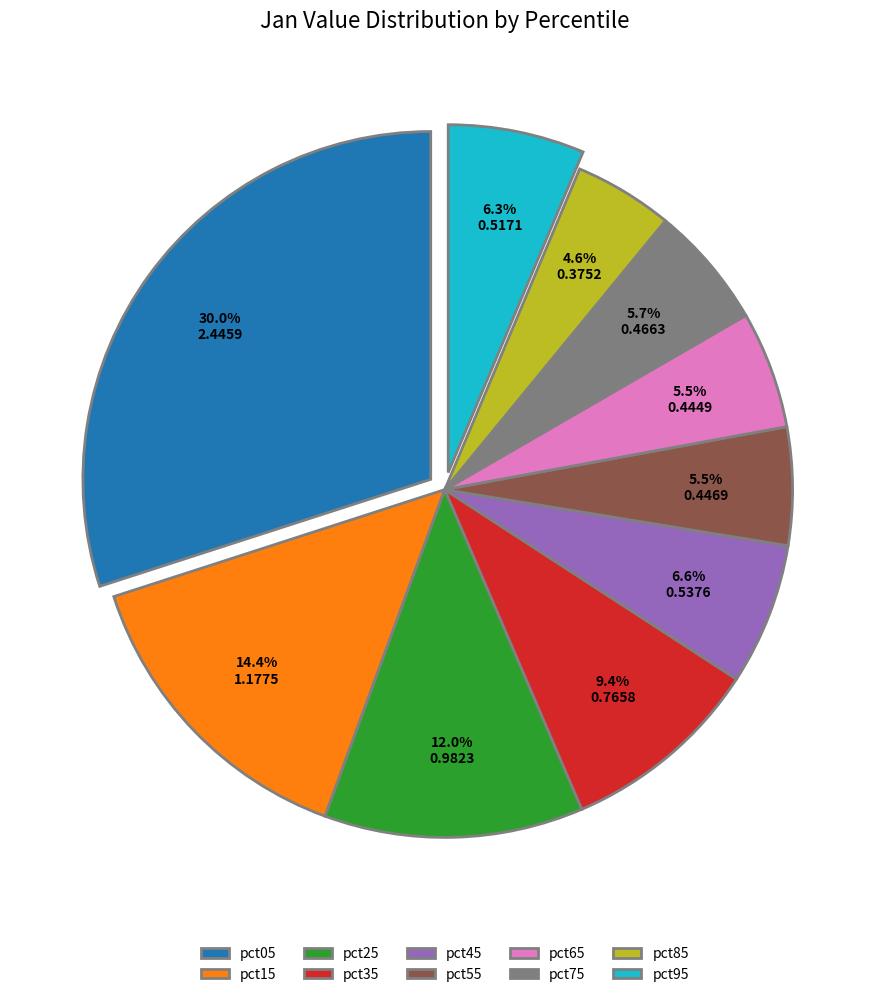

Which has a higher value, pct65 or pct45?

pct45